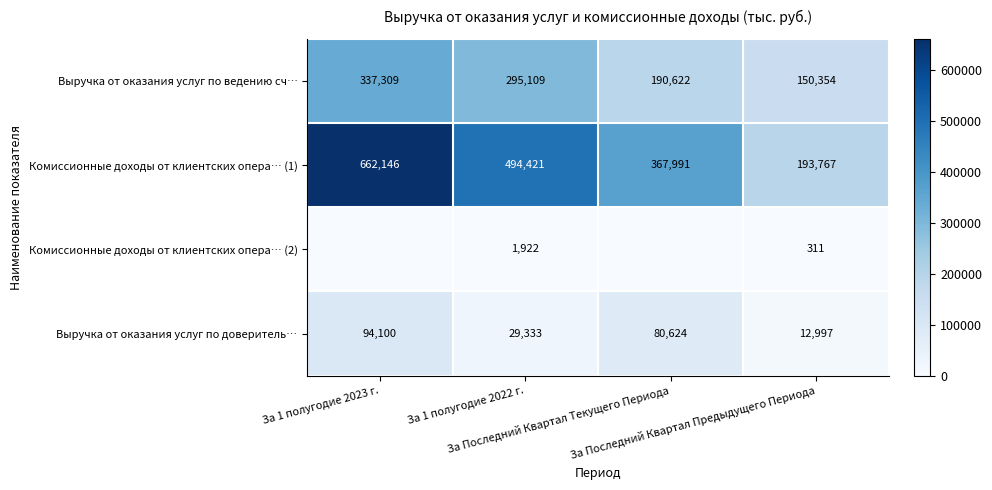

What is the difference between the highest and lowest values at За 1 полугодие 2022 г.?

492499